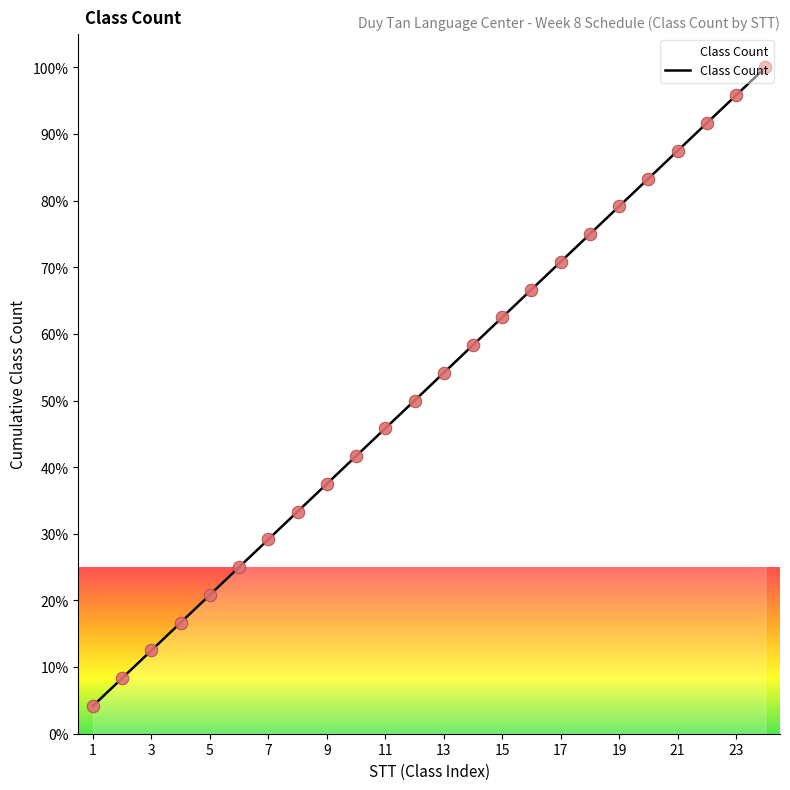

What is the greatest value displayed?

100.0